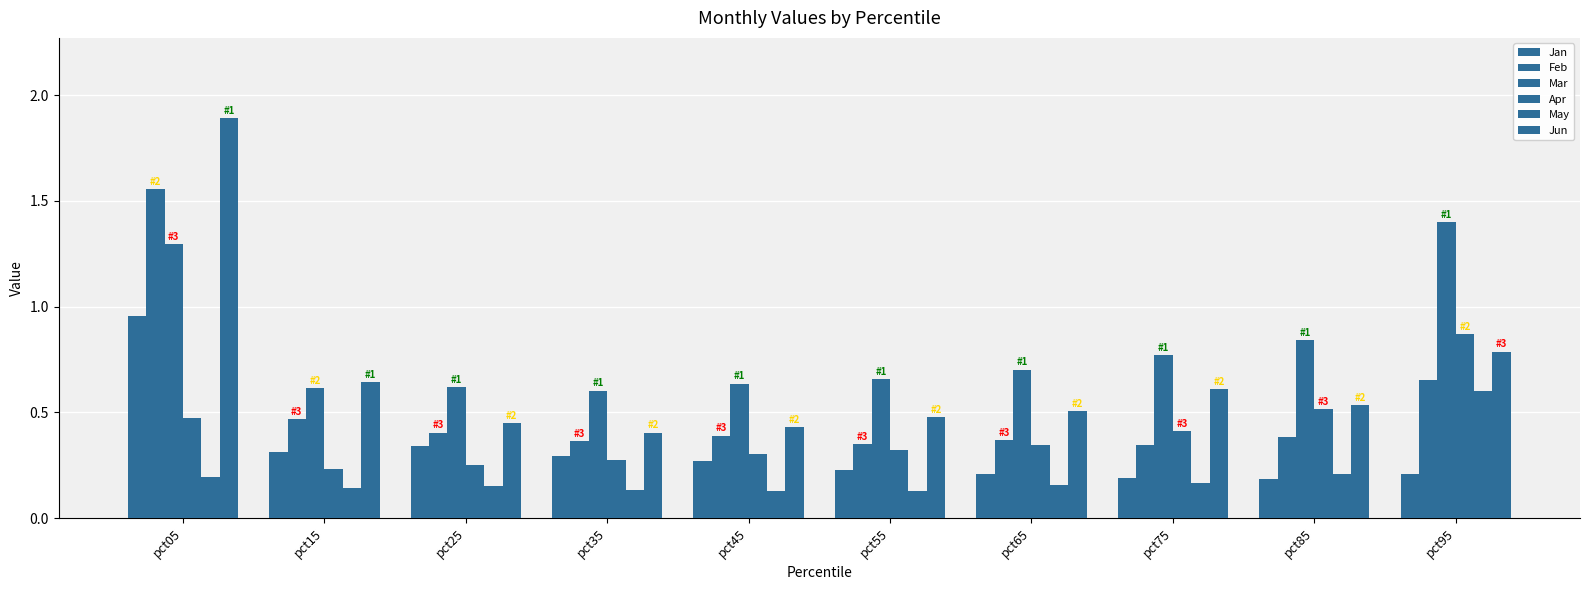

Reading left to right, list all the values displayed in this chart.

Jan: pct05=1.0	pct15=0.3	pct25=0.3	pct35=0.3	pct45=0.3	pct55=0.2	pct65=0.2	pct75=0.2	pct85=0.2	pct95=0.2
Feb: pct05=1.6	pct15=0.5	pct25=0.4	pct35=0.4	pct45=0.4	pct55=0.4	pct65=0.4	pct75=0.3	pct85=0.4	pct95=0.7
Mar: pct05=1.3	pct15=0.6	pct25=0.6	pct35=0.6	pct45=0.6	pct55=0.7	pct65=0.7	pct75=0.8	pct85=0.8	pct95=1.4
Apr: pct05=0.5	pct15=0.2	pct25=0.3	pct35=0.3	pct45=0.3	pct55=0.3	pct65=0.3	pct75=0.4	pct85=0.5	pct95=0.9
May: pct05=0.2	pct15=0.1	pct25=0.2	pct35=0.1	pct45=0.1	pct55=0.1	pct65=0.2	pct75=0.2	pct85=0.2	pct95=0.6
Jun: pct05=1.9	pct15=0.6	pct25=0.4	pct35=0.4	pct45=0.4	pct55=0.5	pct65=0.5	pct75=0.6	pct85=0.5	pct95=0.8